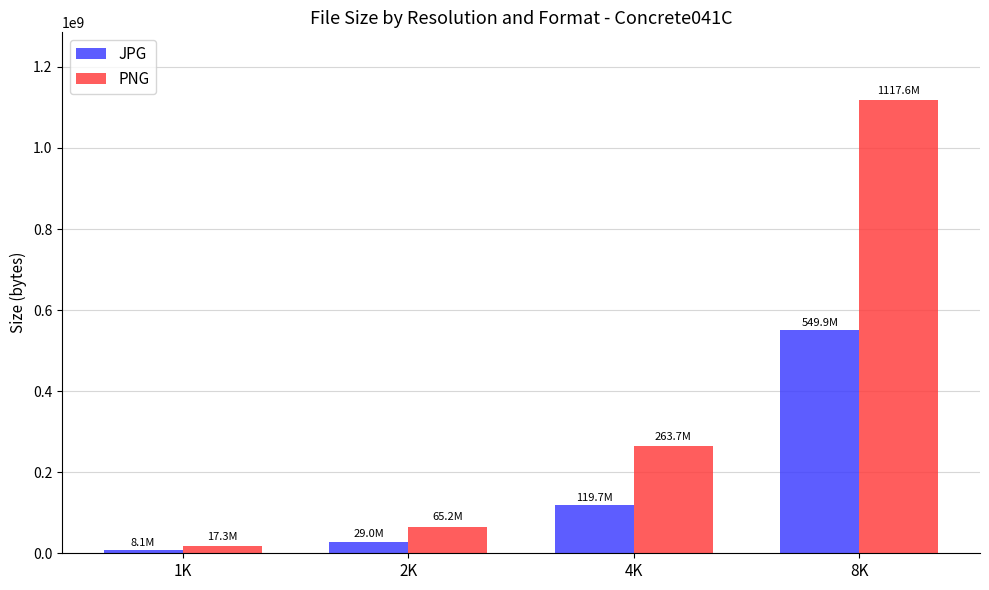

What is the minimum value shown in the chart?

8112239